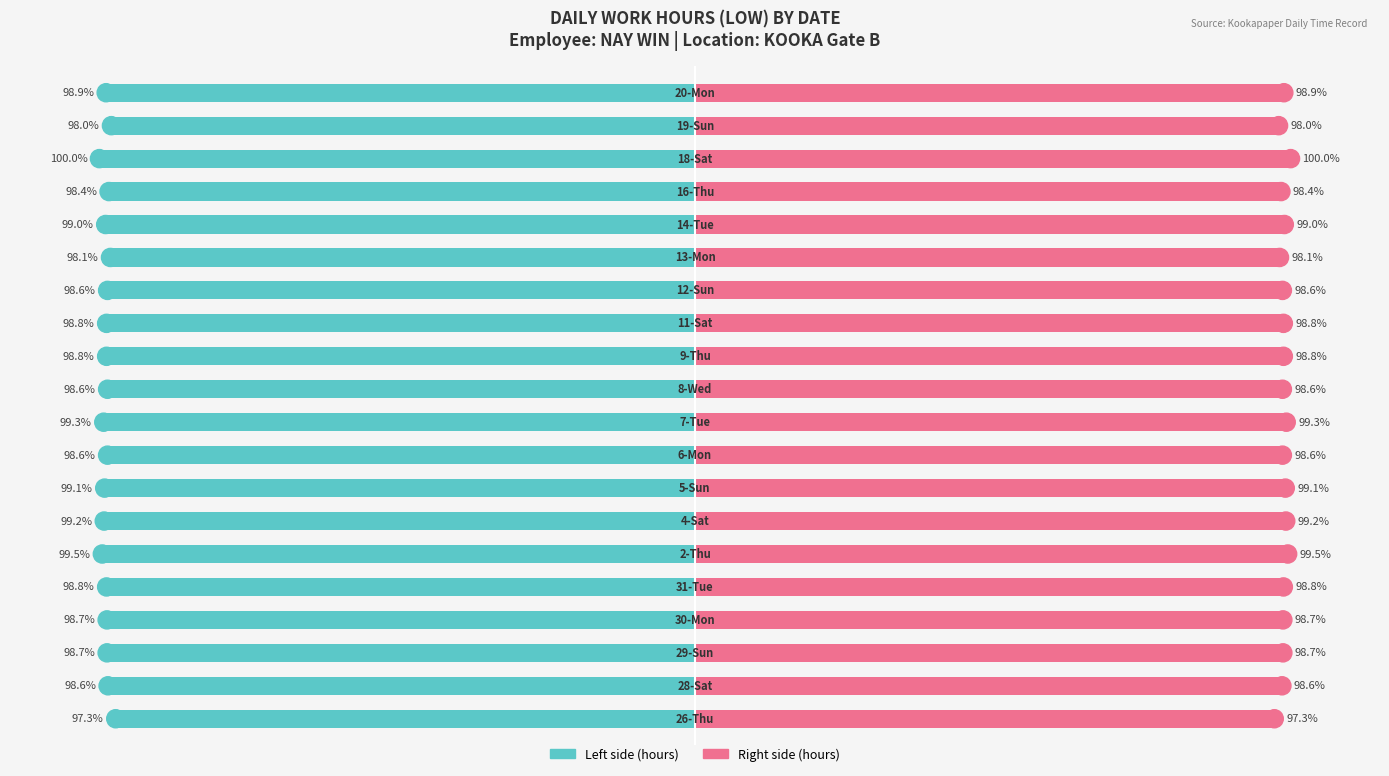

Which has a higher value, 4 or 6?

4